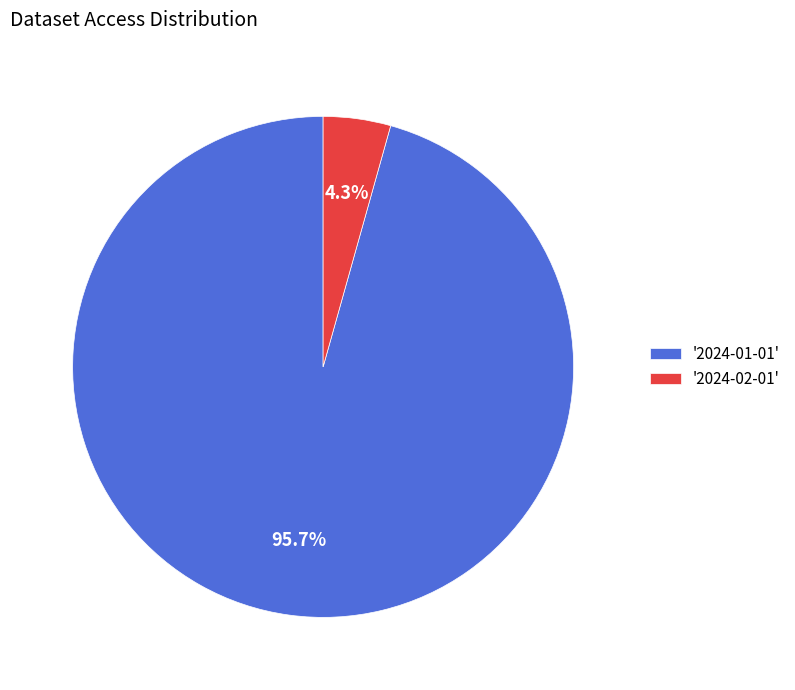

Between '2024-02-01' and '2024-01-01', which is larger?

'2024-01-01'